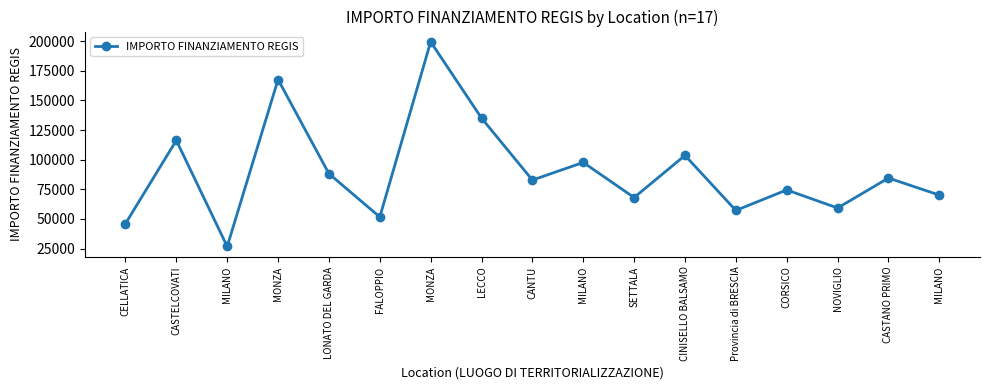

List the labels in order of value, smallest first.

MILANO, CELLATICA, FALOPPIO, Provincia di BRESCIA, NOVIGLIO, SETTALA, MILANO, CORSICO, CANTU, CASTANO PRIMO, LONATO DEL GARDA, MILANO, CINISELLO BALSAMO, CASTELCOVATI, LECCO, MONZA, MONZA